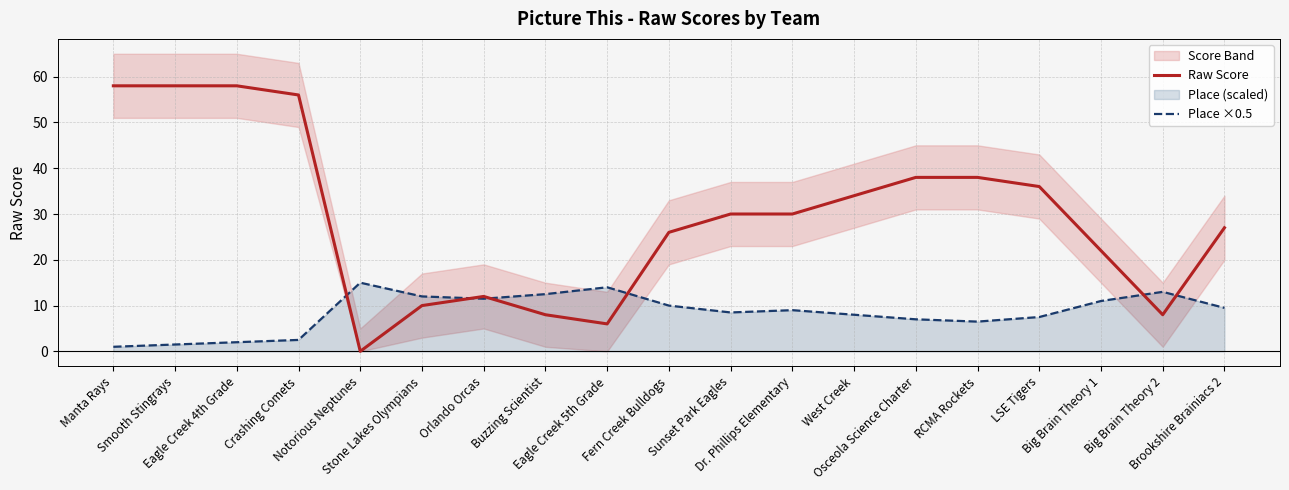

Which category has the highest value across all series?

Manta Rays